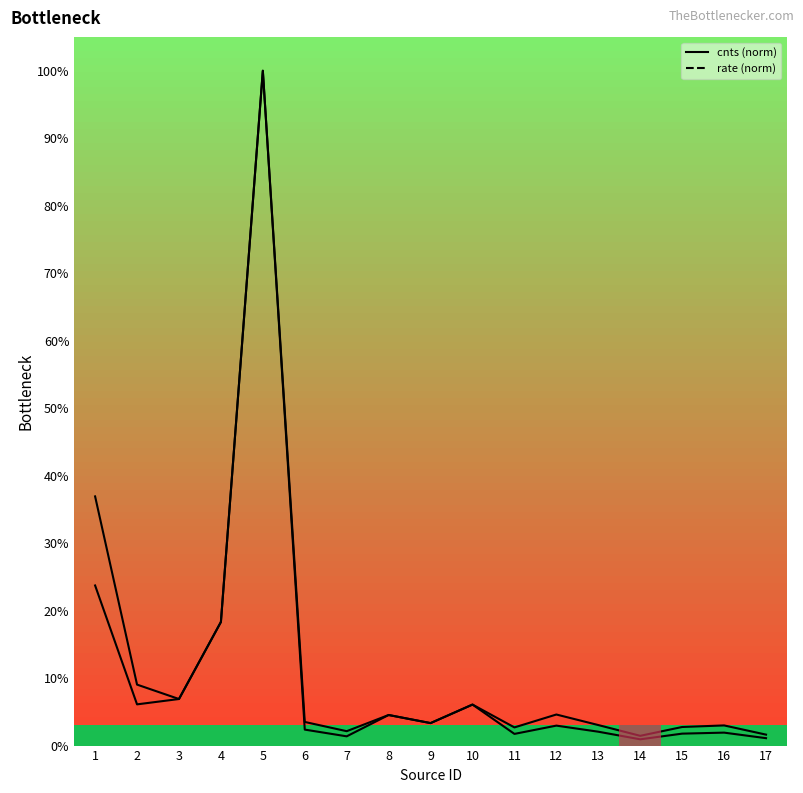

At which label does cnts (norm) reach its peak?

5